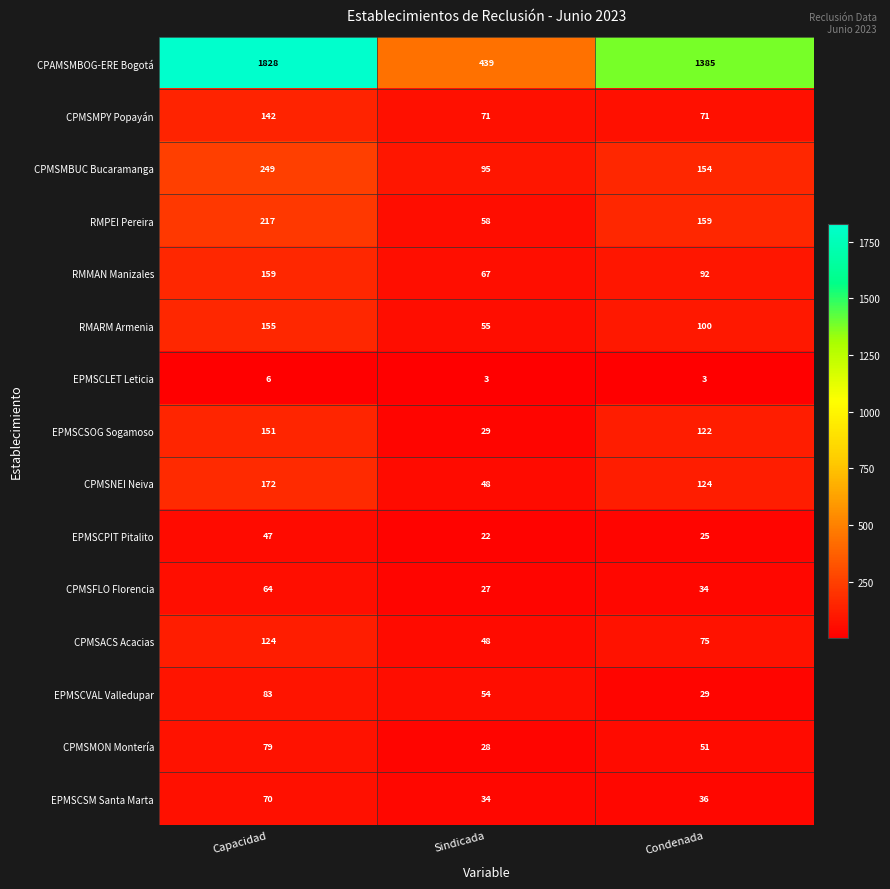

The CPMSACS Acacias series shows 15 at Condenada. True or false?

False